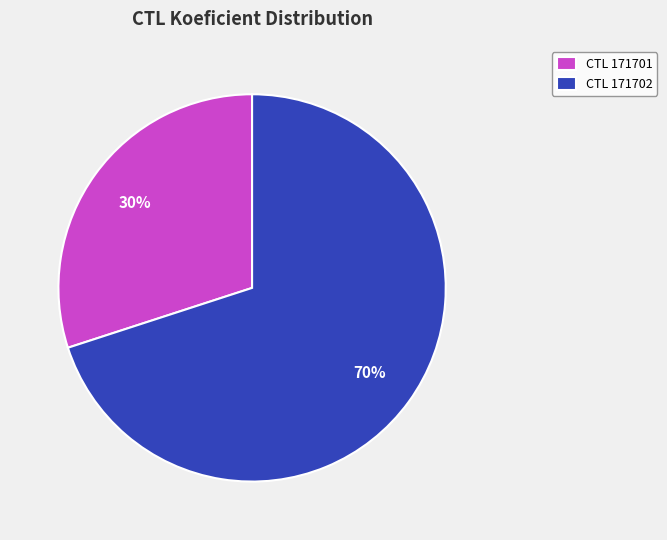

Count the number of slices in the pie.

2